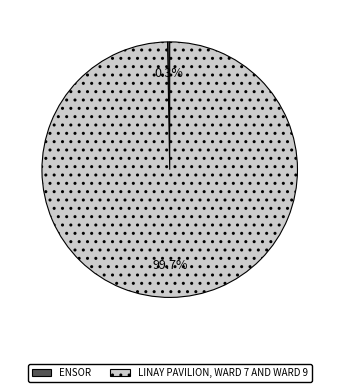

To the nearest percent, what percentage of the pie is LINAY PAVILION, WARD 7 AND WARD 9?

100%